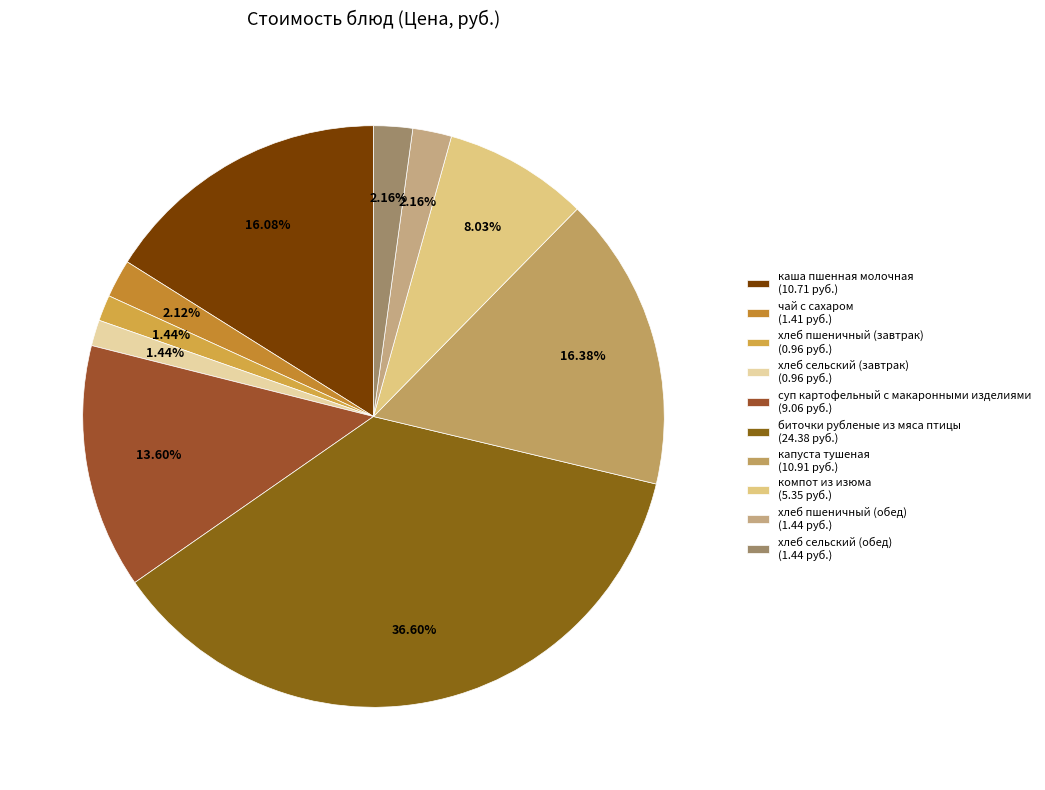

How many slices are in this pie chart?

10